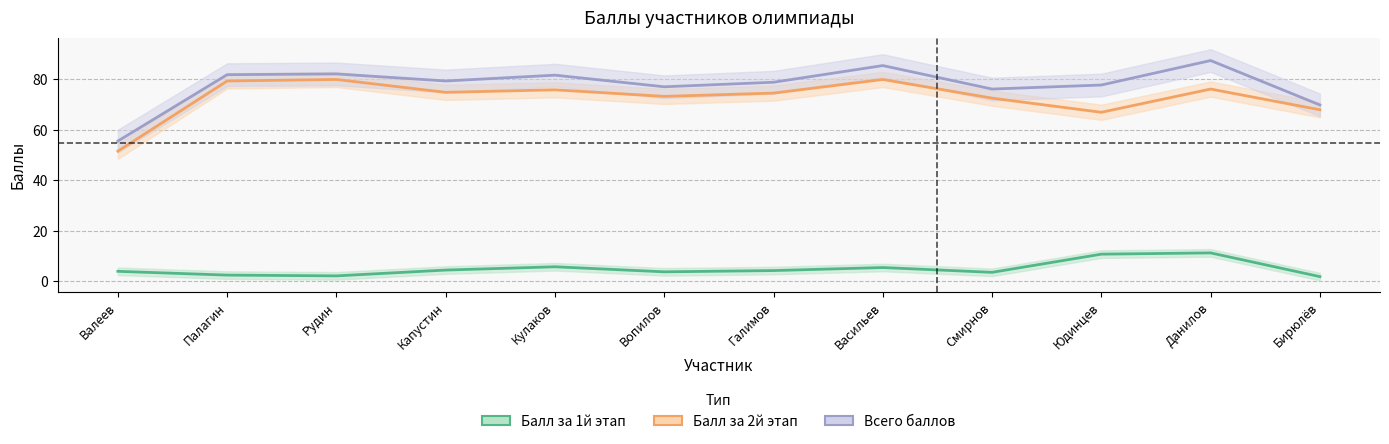

Reading left to right, list all the values displayed in this chart.

Балл за 1й этап: Валеев=4.0	Палагин=2.5	Рудин=2.2	Капустин=4.5	Кулаков=5.8	Вопилов=3.8	Галимов=4.3	Васильев=5.5	Смирнов=3.6	Юдинцев=10.8	Данилов=11.3	Бирюлёв=1.9
Балл за 2й этап: Валеев=51.6	Палагин=79.4	Рудин=80.0	Капустин=74.9	Кулаков=75.9	Вопилов=73.3	Галимов=74.6	Васильев=80.0	Смирнов=72.6	Юдинцев=67.0	Данилов=76.2	Бирюлёв=68.0
Всего баллов: Валеев=55.6	Палагин=81.9	Рудин=82.2	Капустин=79.4	Кулаков=81.7	Вопилов=77.1	Галимов=78.9	Васильев=85.5	Смирнов=76.2	Юдинцев=77.8	Данилов=87.5	Бирюлёв=69.9